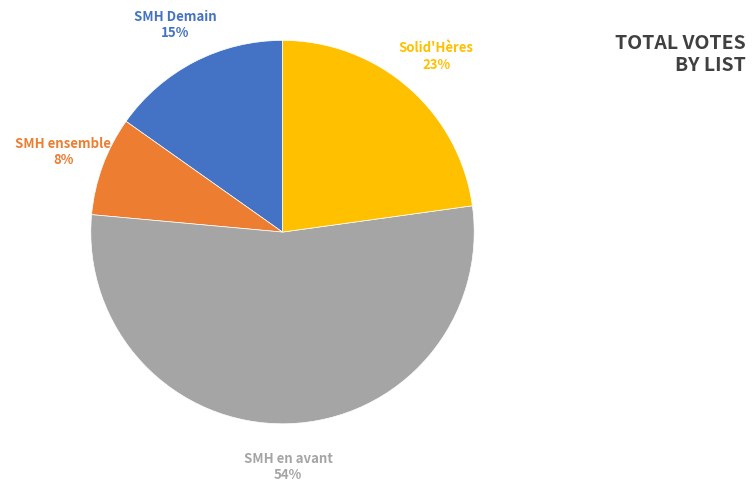

To the nearest percent, what is the average slice percentage?

25%